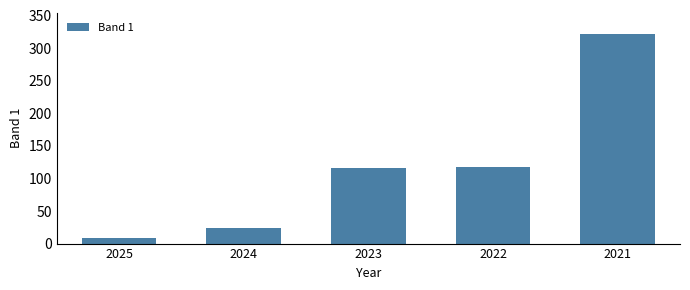

Approximately how many times larger is the value at 2024 compared to 2025?

2.7